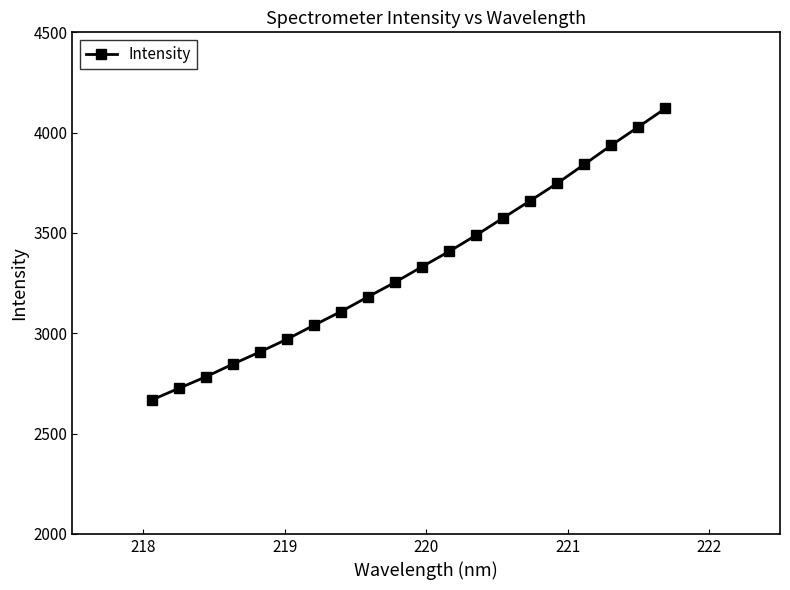

What is the minimum value shown in the chart?

2667.3